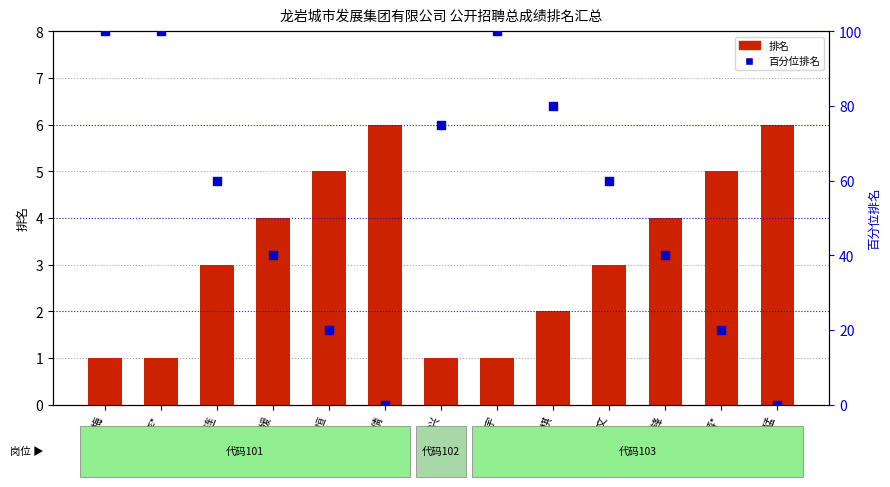

What is the total value across all series at 陈*文?

63.0